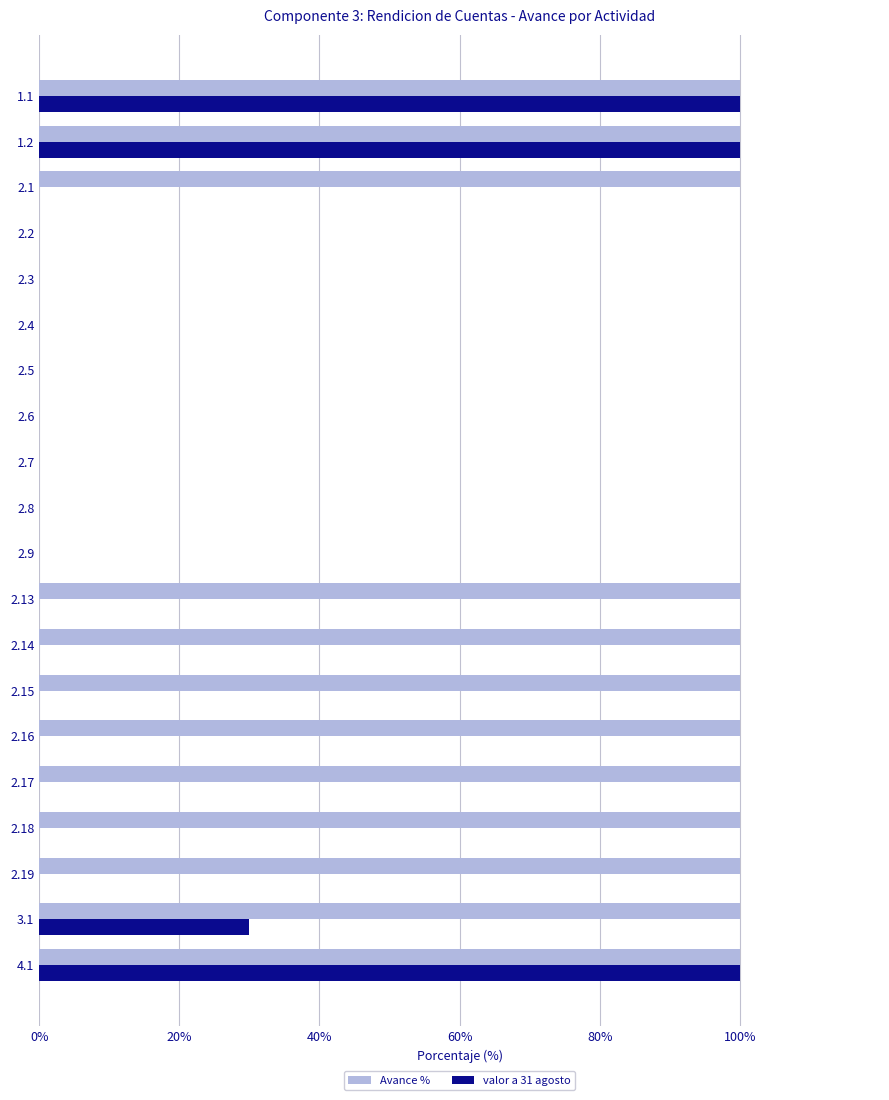

The value of valor a 31 agosto at 2.4 is 65. True or false?

False